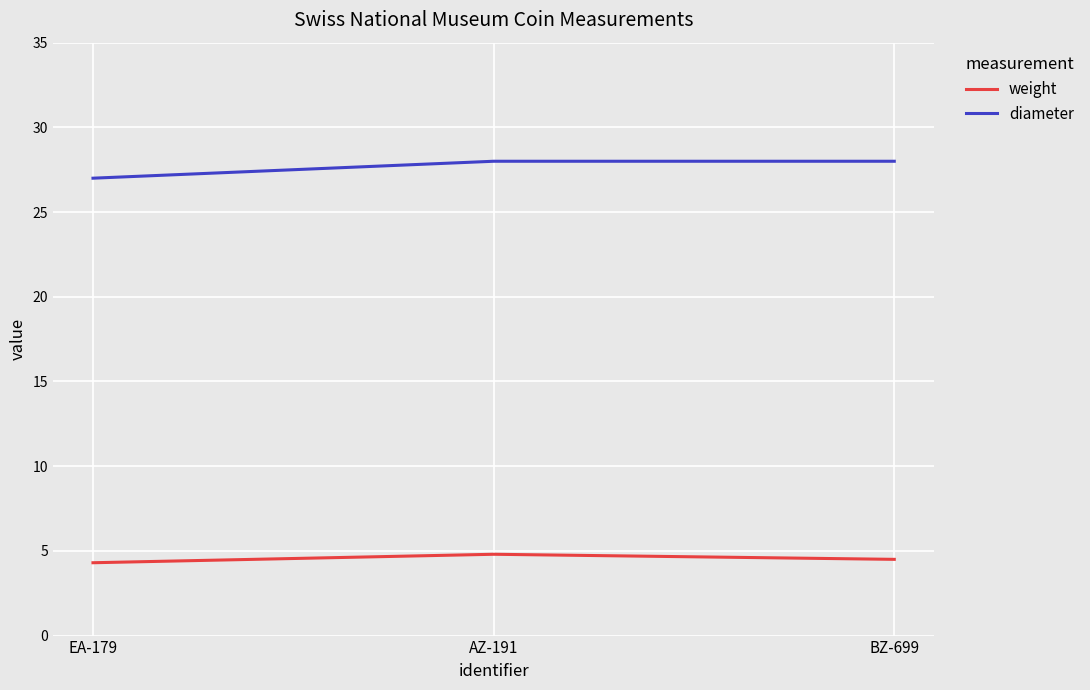

What is the difference between the maximum and minimum values in the weight series?

0.5